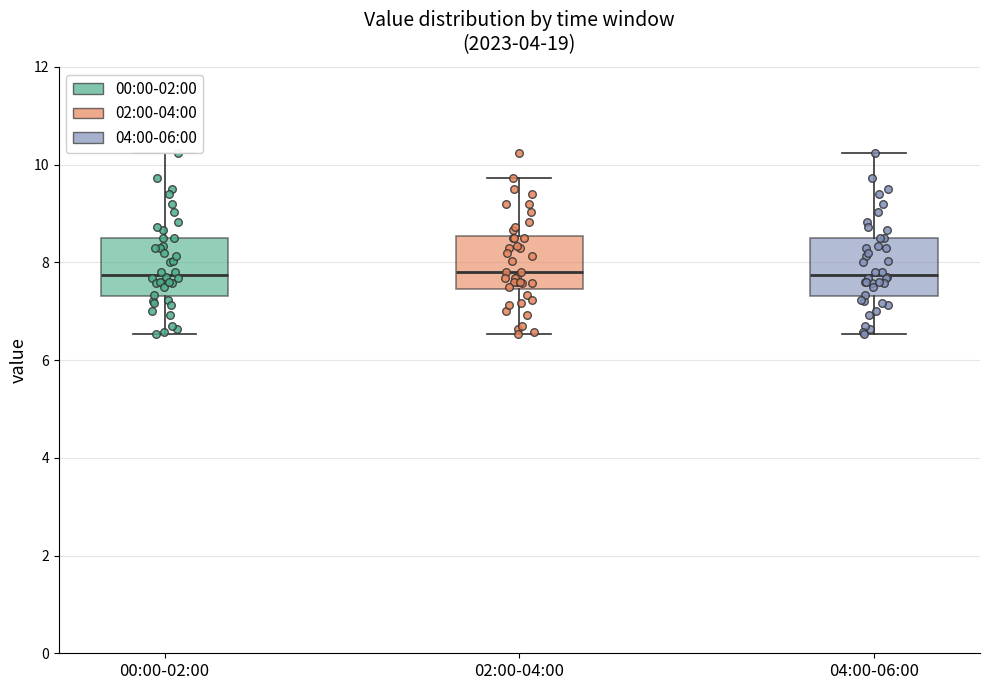

Reading left to right, transcribe this box plot: for each box, give where its median line is, the range the box spans, and where its two whiskers end, as read against the y-axis. The values are not printed on the chart, so give them approximately, as read against the axis.

00:00-02:00: median 7.8, box 7.4 to 8.6, whiskers 6.6 to 10.2
02:00-04:00: median 7.8, box 7.4 to 8.6, whiskers 6.6 to 9.8
04:00-06:00: median 7.8, box 7.4 to 8.6, whiskers 6.6 to 10.2